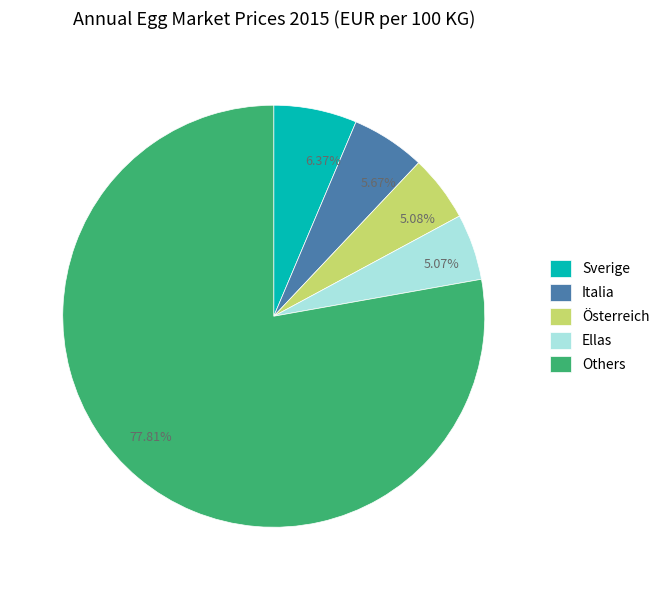

Does 77.81% represent more than half of the total?

Yes